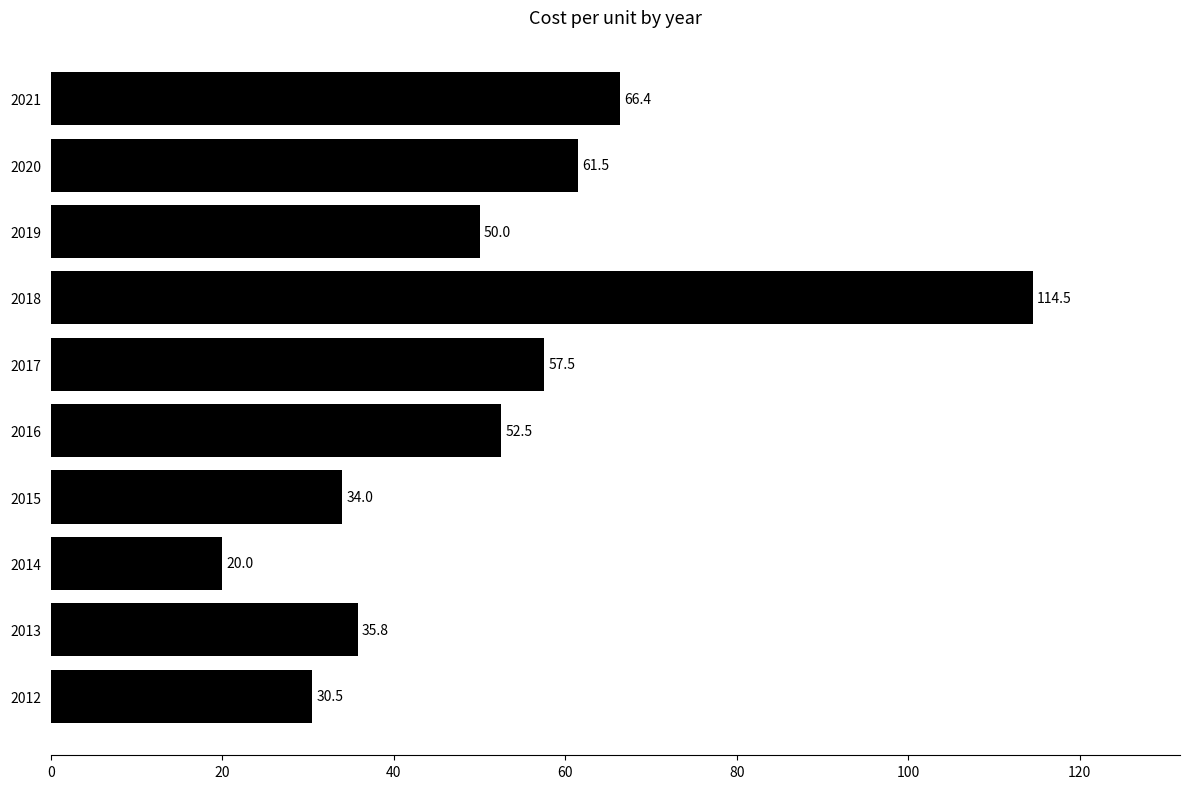

List the labels in order of value, largest first.

2018, 2021, 2020, 2017, 2016, 2019, 2013, 2015, 2012, 2014